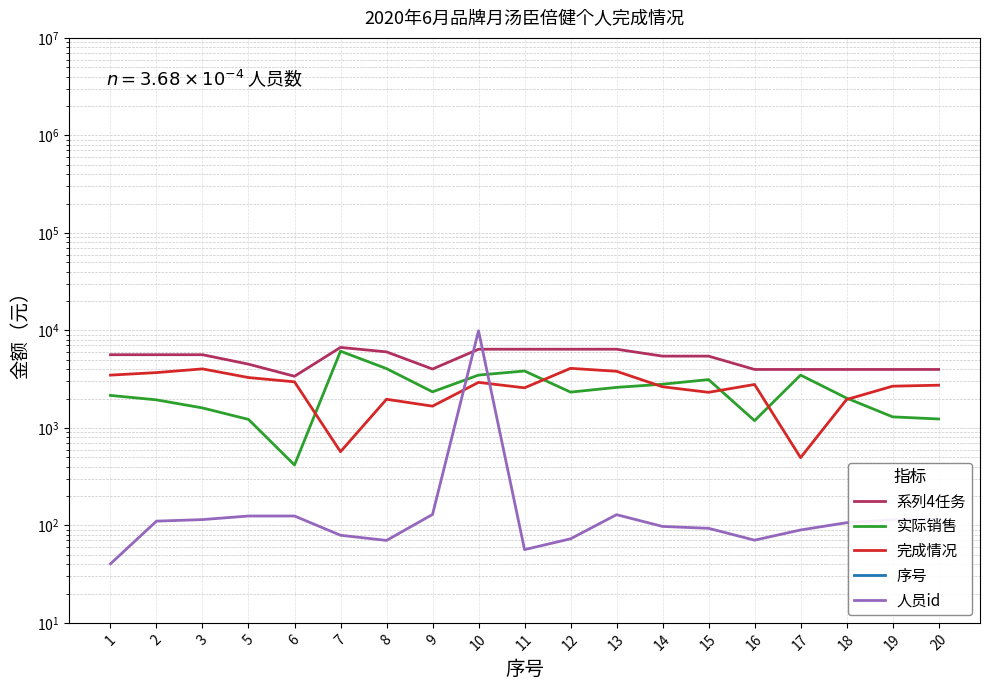

True or false: 系列4任务 and 实际销售 cross at least once.

False